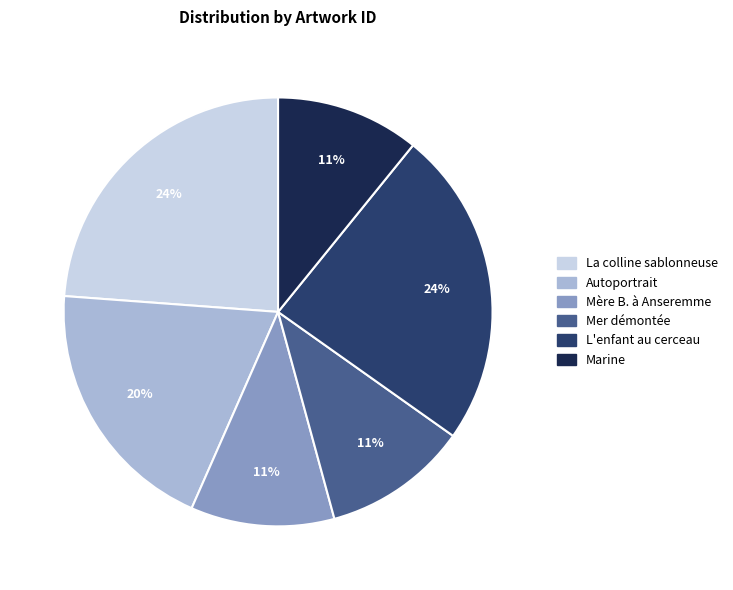

True or false: Autoportrait accounts for 29% of the total.

False